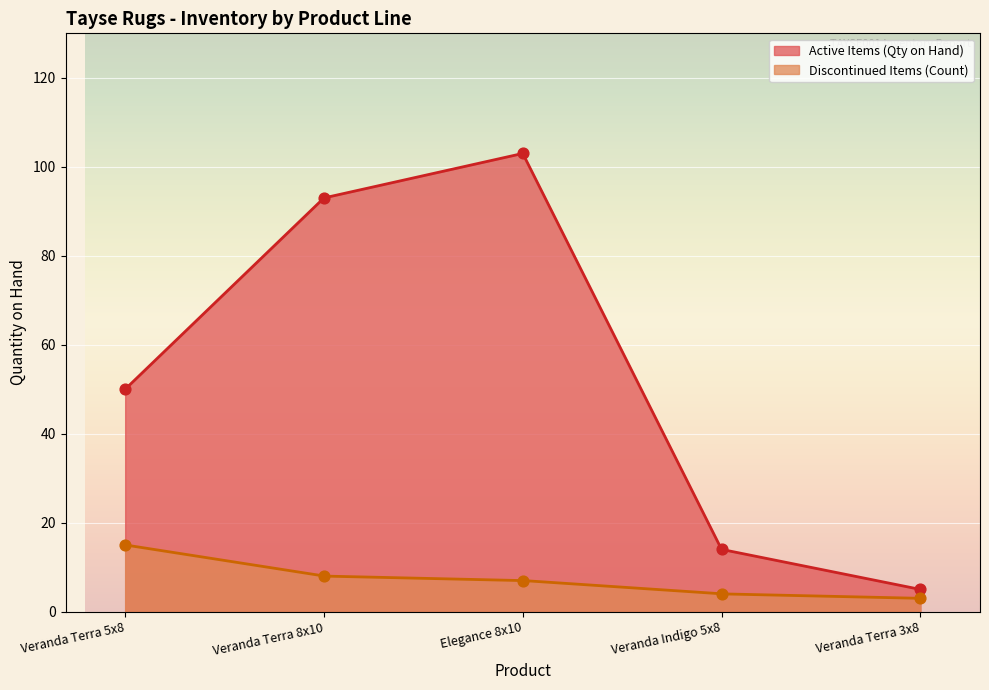

Between Veranda Indigo 5x8 and Veranda Terra 5x8, which is larger?

Veranda Terra 5x8